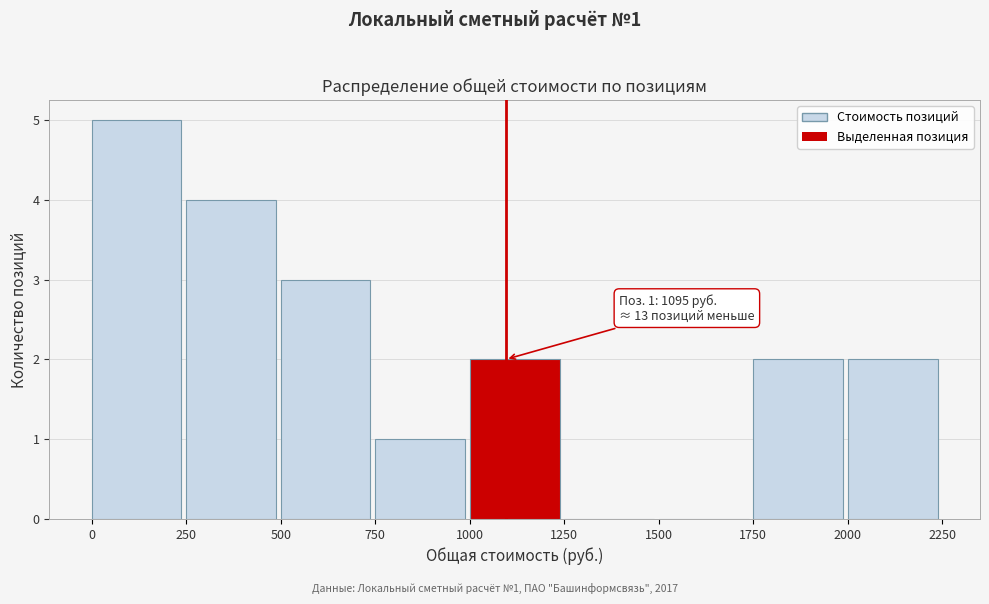

Over which range of the x-axis is the bar tallest?

0 to 250